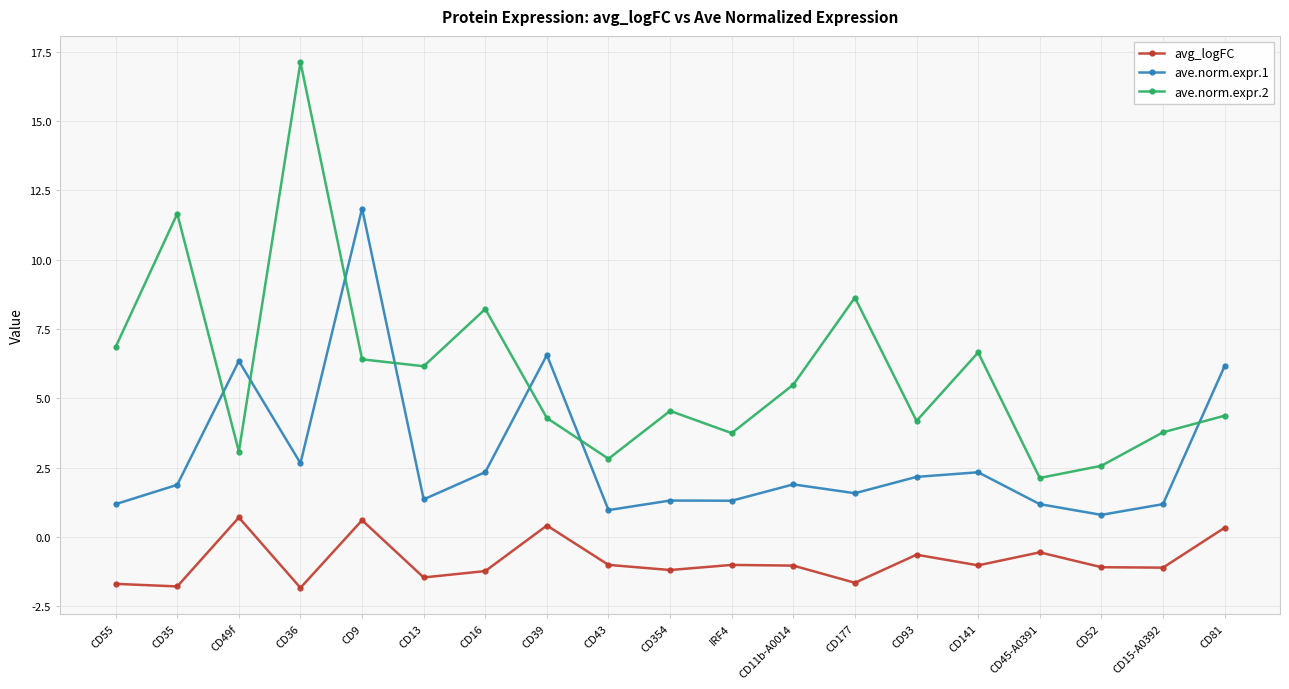

In avg_logFC, how many points are lower than both neighbors (excluding endpoints)?

7